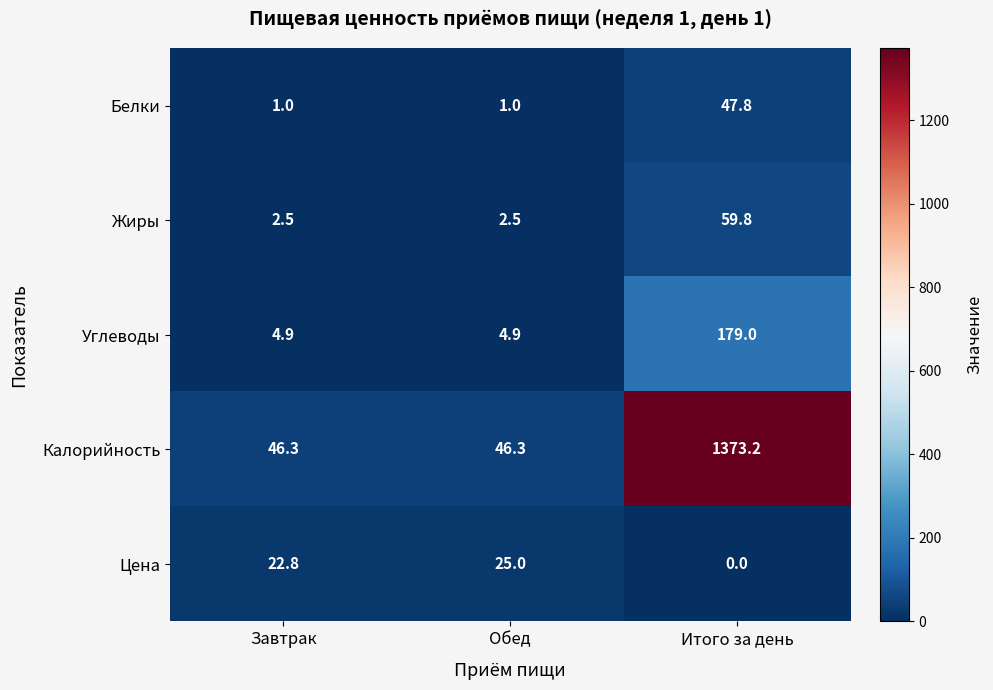

Where is Цена nearest to the value 12?

Завтрак